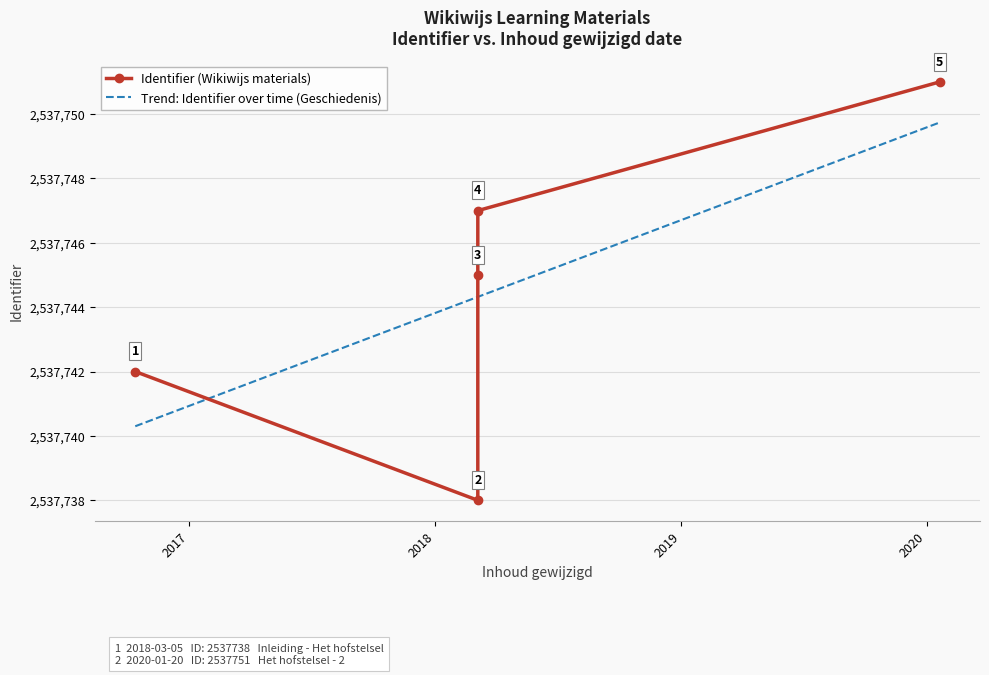

Which series has the largest range (max minus min)?

Identifier (Wikiwijs materials)